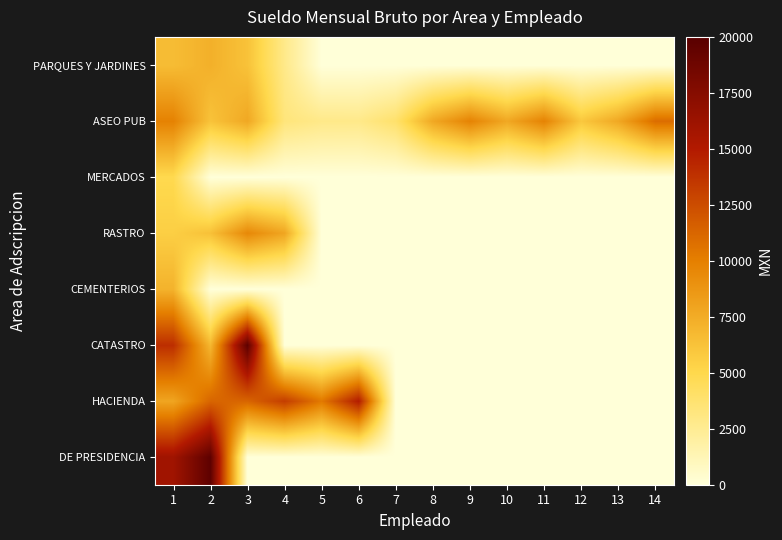

Which has a higher value, 7 or 12?

7